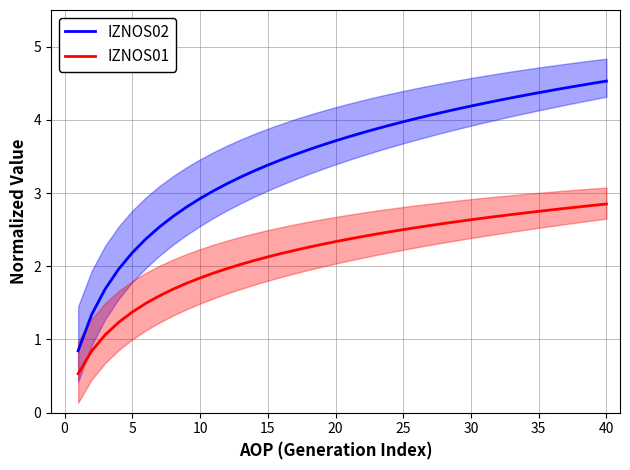

True or false: IZNOS02 and IZNOS01 intersect in this chart.

False